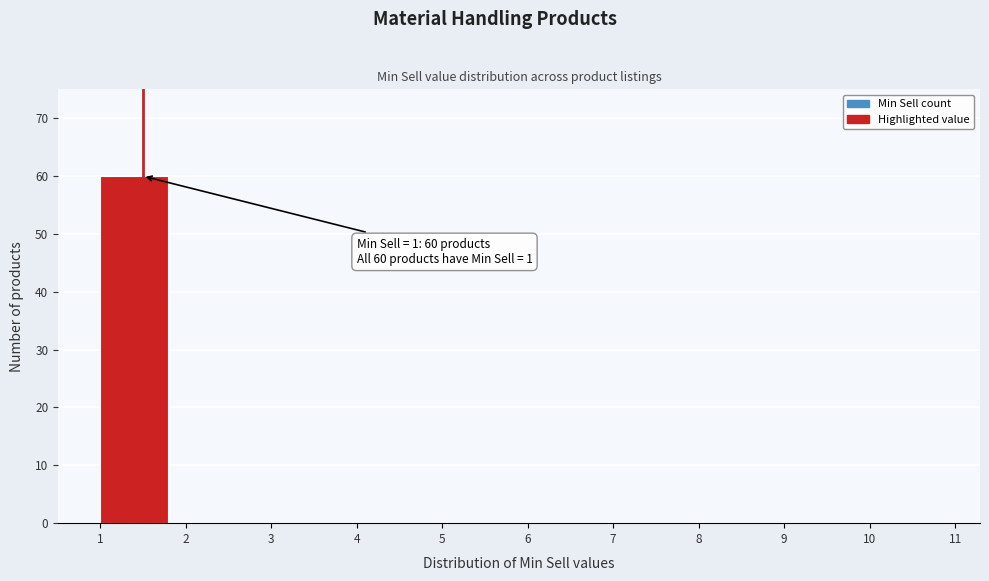

Over which range of the x-axis is the bar tallest?

1 to 2